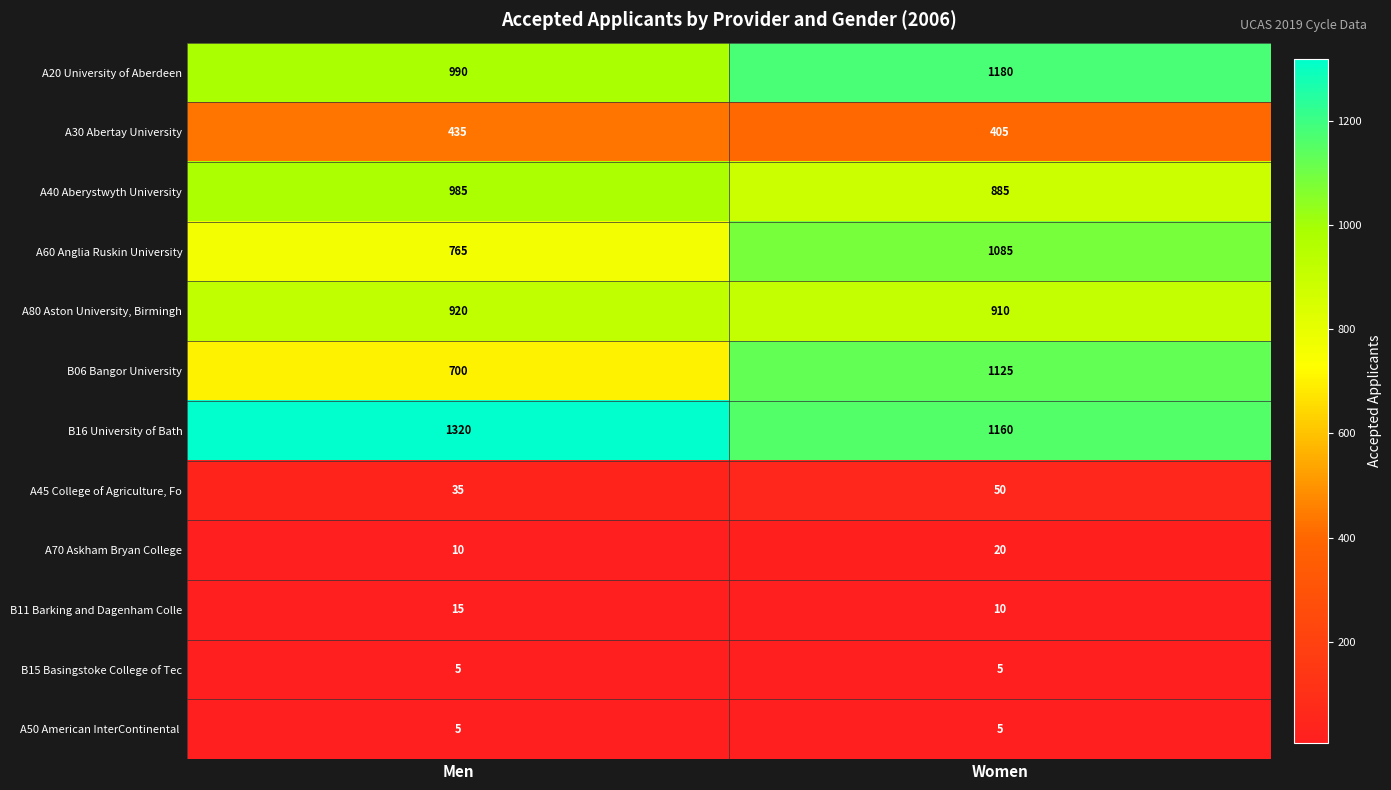

What is the greatest value displayed?

1320